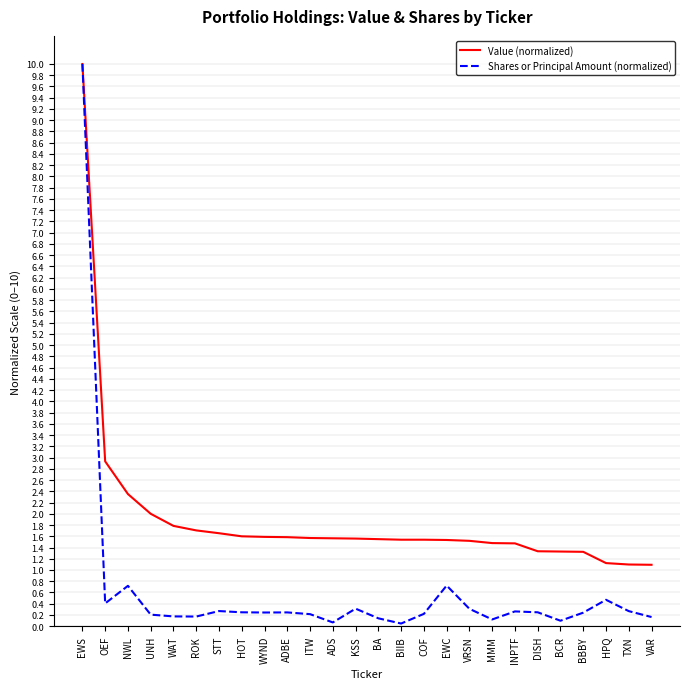

Is it true that Value (normalized) equals 0.9 at ITW?

False